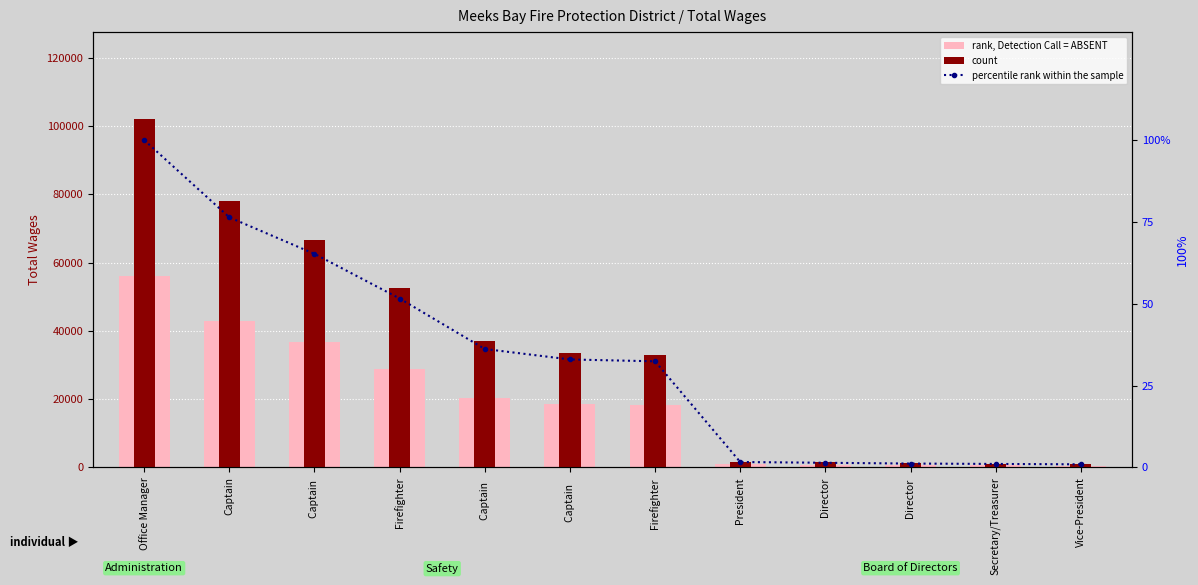

Reading left to right, extract all data points from this chart.

rank, Detection Call = ABSENT: 56090.7	42849.4	36590.4	28942.1	20292.2	18497.6	18179.2	924.0	792.0	660.0	594.0	528.0
count: 101983.0	77908.0	66528.0	52622.0	36895.0	33632.0	33053.0	1680.0	1440.0	1200.0	1080.0	960.0
percentile rank within the sample: 100.0	76.4	65.2	51.6	36.2	33.0	32.4	1.6	1.4	1.2	1.1	0.9